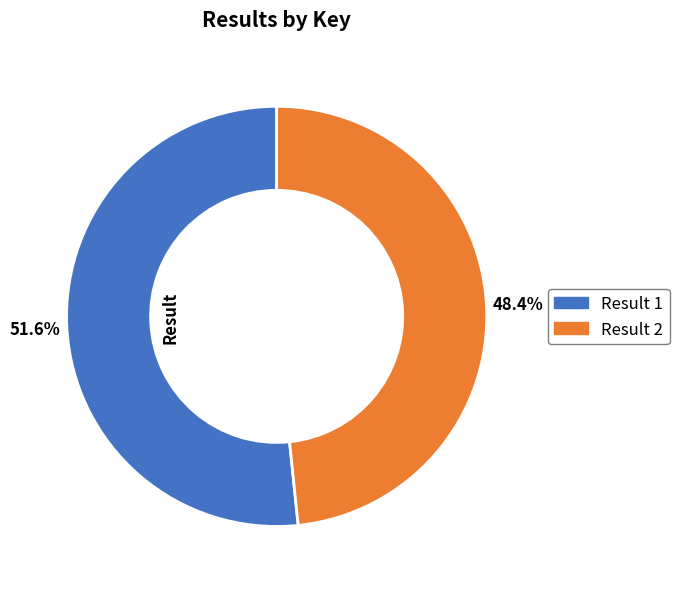

Is there a majority slice in this chart?

Yes